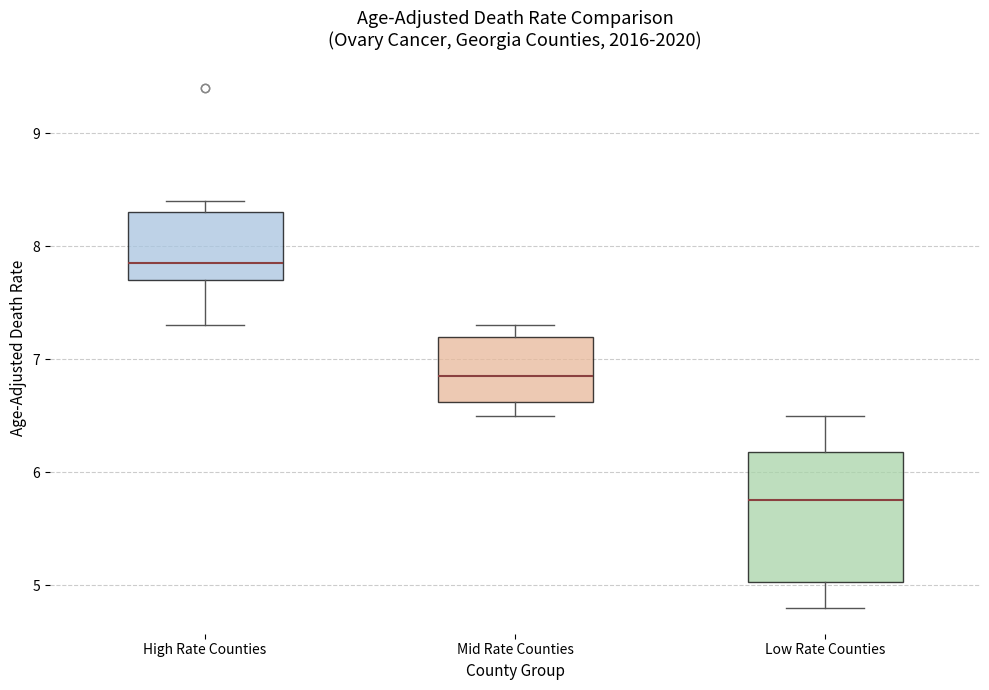

Reading left to right, read every box against the y-axis: the position of its median line, the range the box covers, and the ends of its whiskers. The values are not printed on the chart, so give them approximately, as read against the axis.

High Rate Counties: median 7.9, box 7.7 to 8.3, whiskers 7.3 to 8.4
Mid Rate Counties: median 6.9, box 6.6 to 7.2, whiskers 6.5 to 7.3
Low Rate Counties: median 5.8, box 5.0 to 6.2, whiskers 4.8 to 6.5